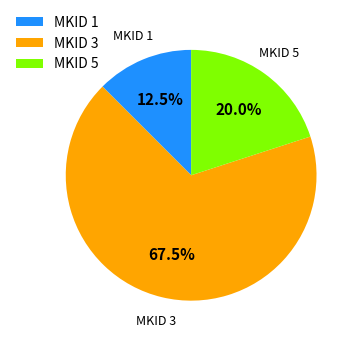

To the nearest percent, what percentage of the pie is MKID 5?

20%